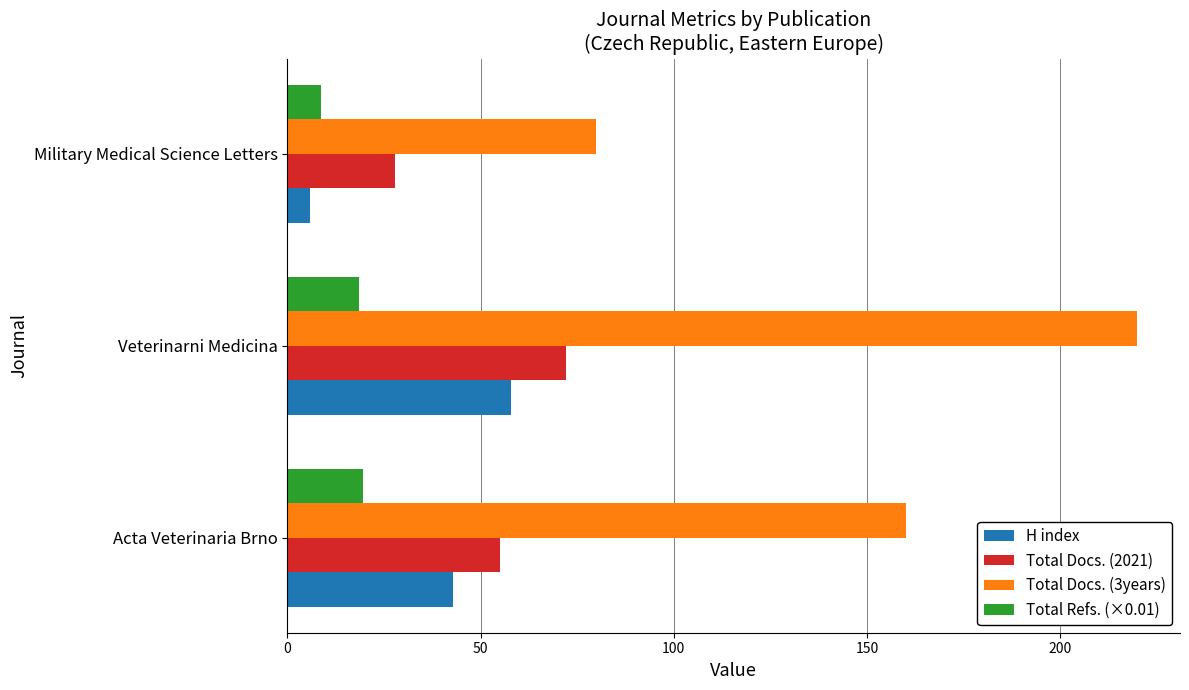

Which series has the largest total across all categories?

Total Docs. (3years)